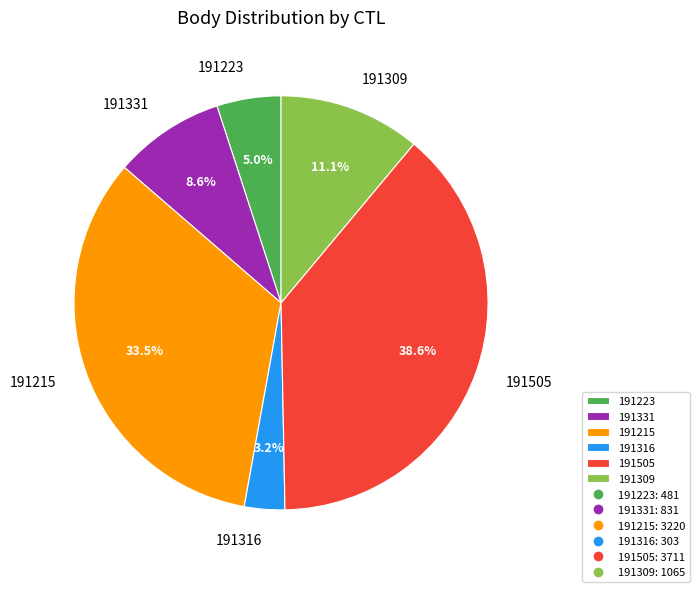

Combined, do 191223 and 191331 account for over 50%?

No